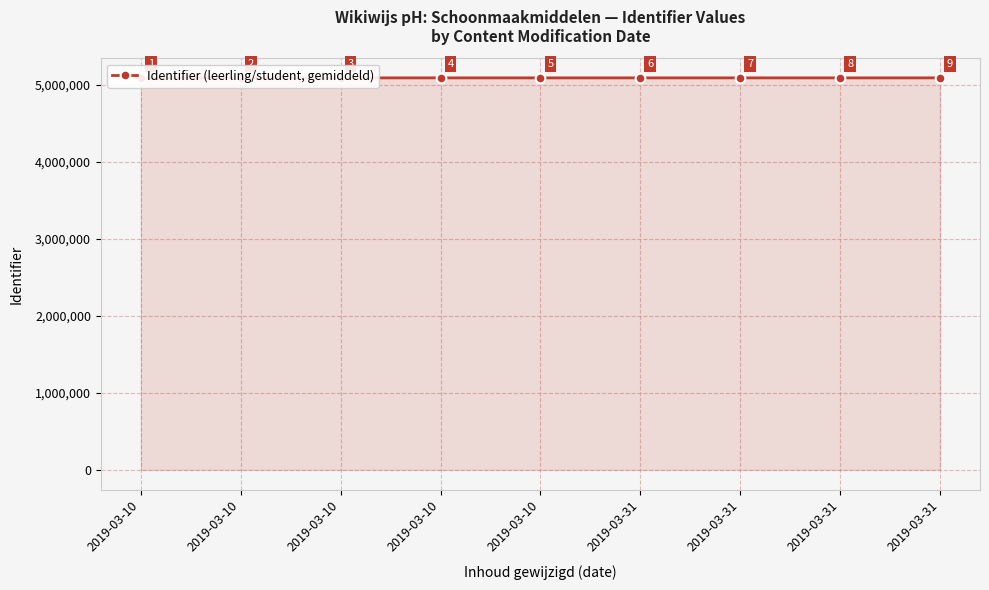

The value at 2019-03-10 is 5086658. True or false?

True